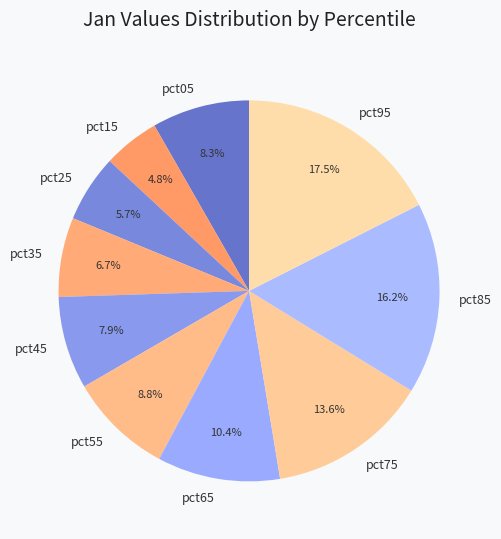

Does pct95 account for over 50% of the chart?

No